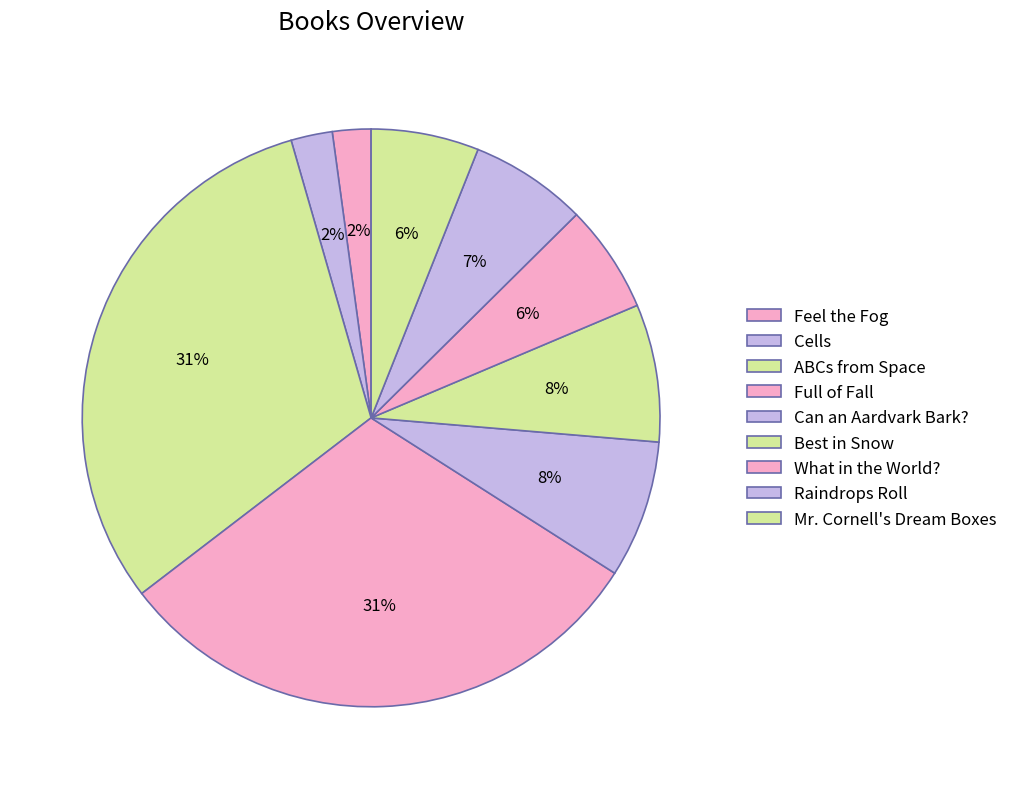

To the nearest percent, what portion does Can an Aardvark Bark? represent?

8%